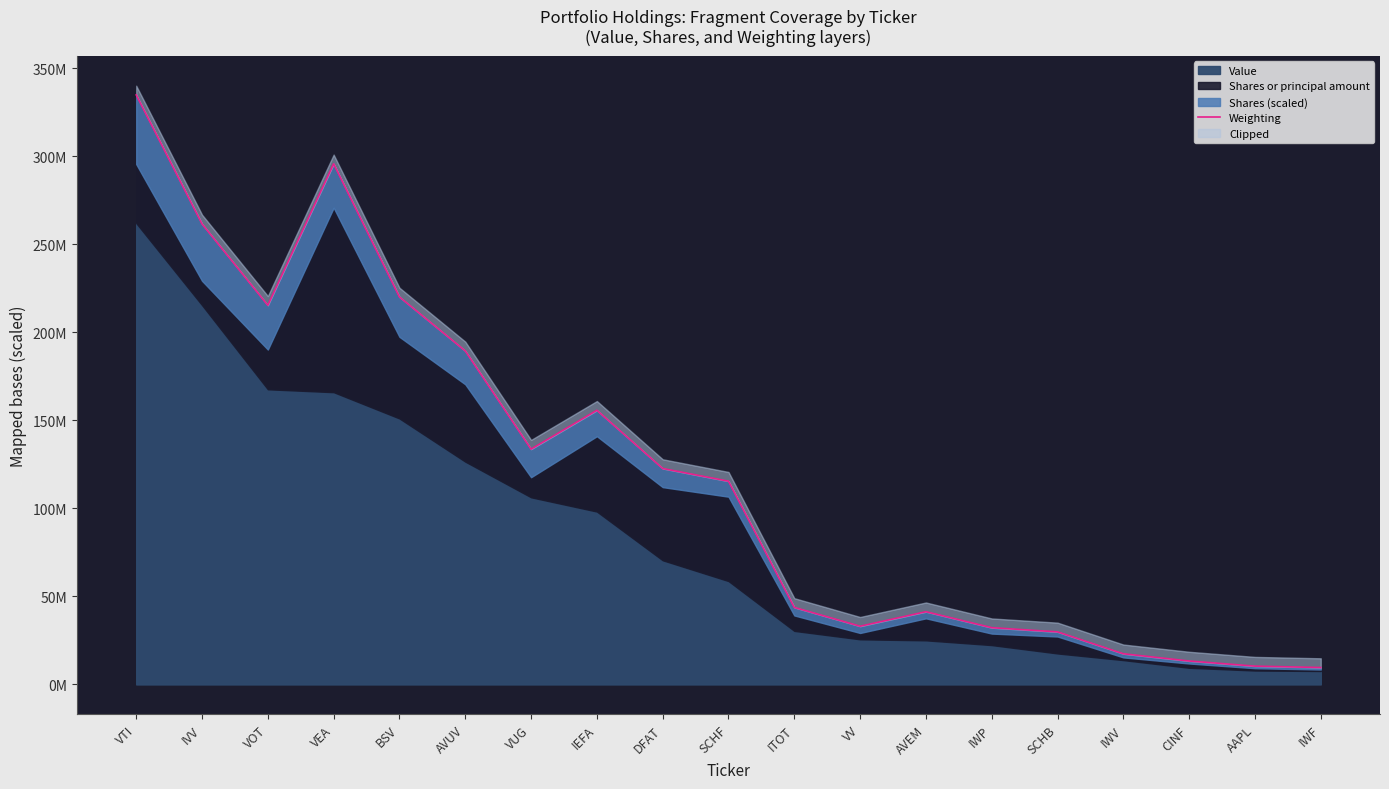

Rank the categories by value from highest to lowest.

VTI, VEA, IVV, BSV, VOT, AVUV, IEFA, VUG, DFAT, SCHF, ITOT, AVEM, VV, IWP, SCHB, IWV, CINF, AAPL, IWF